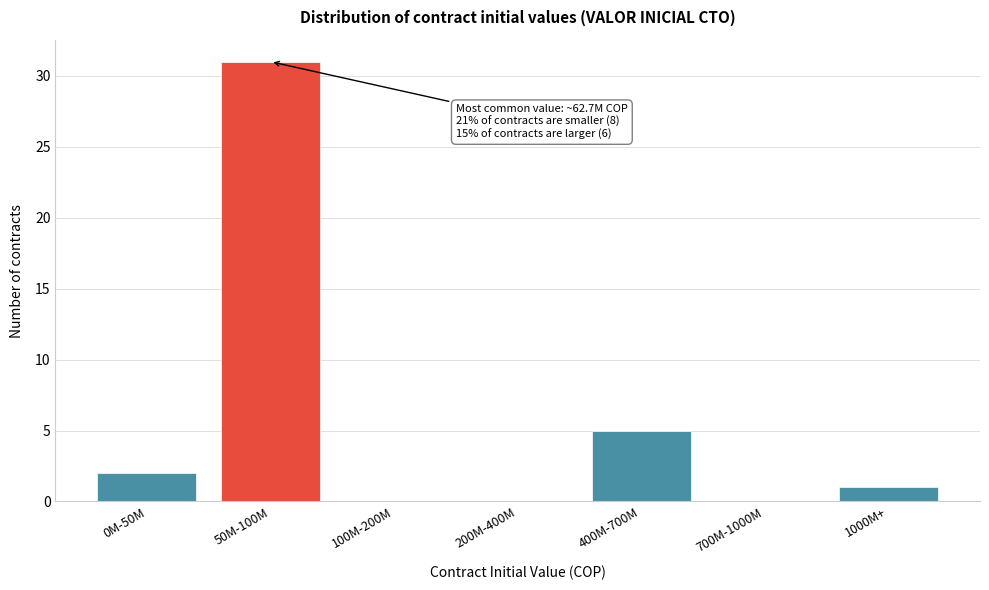

Reading right to left, transcribe all the data shown in this chart.

1000M+=1	700M-1000M=0	400M-700M=5	200M-400M=0	100M-200M=0	50M-100M=31	0M-50M=2